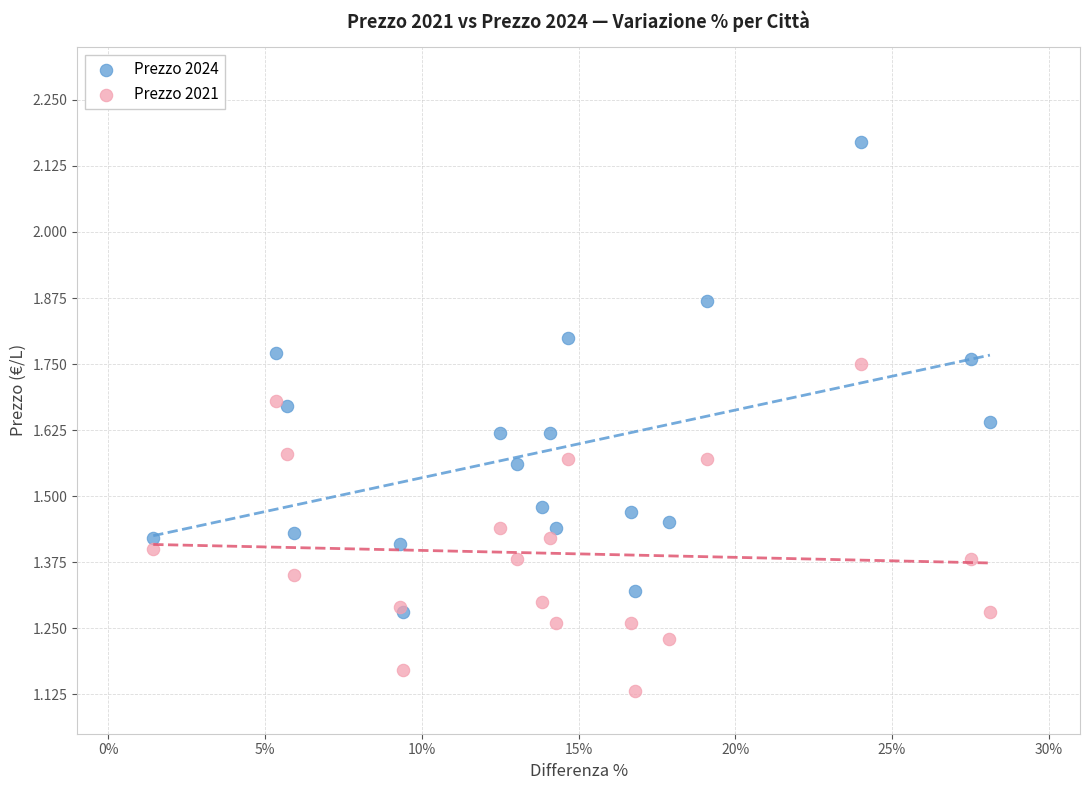

Which series has the widest spread of Y values?

Prezzo 2024